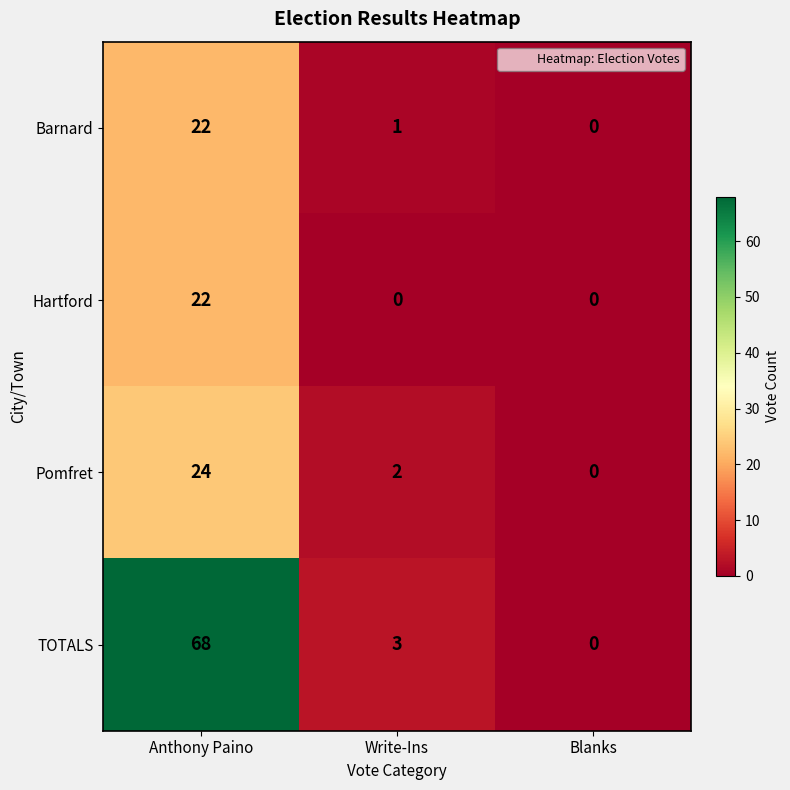

The Hartford series shows 10 at Blanks. True or false?

False